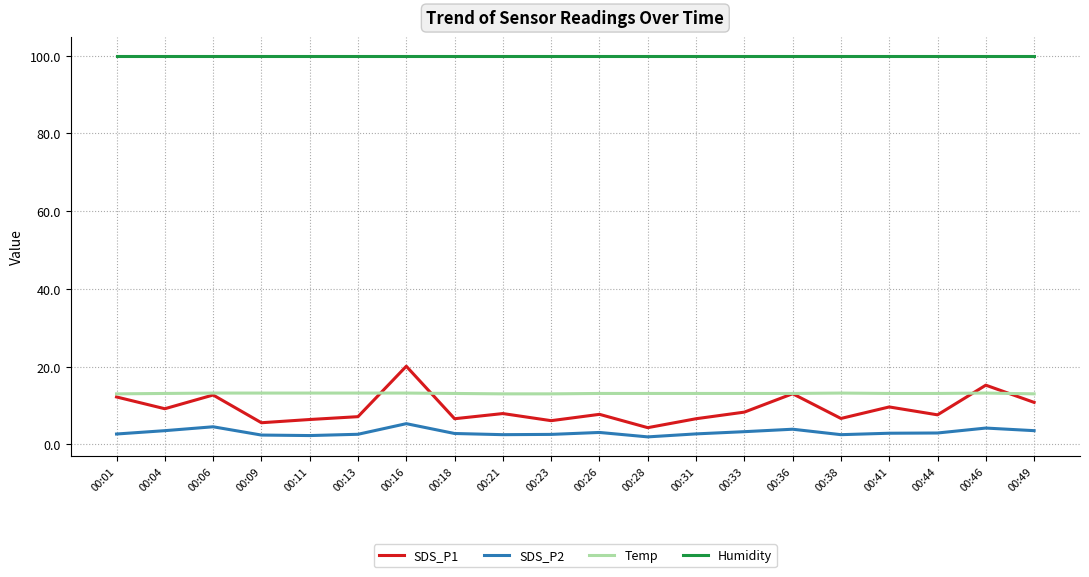

In SDS_P2, how many points are lower than both neighbors (excluding endpoints)?

4